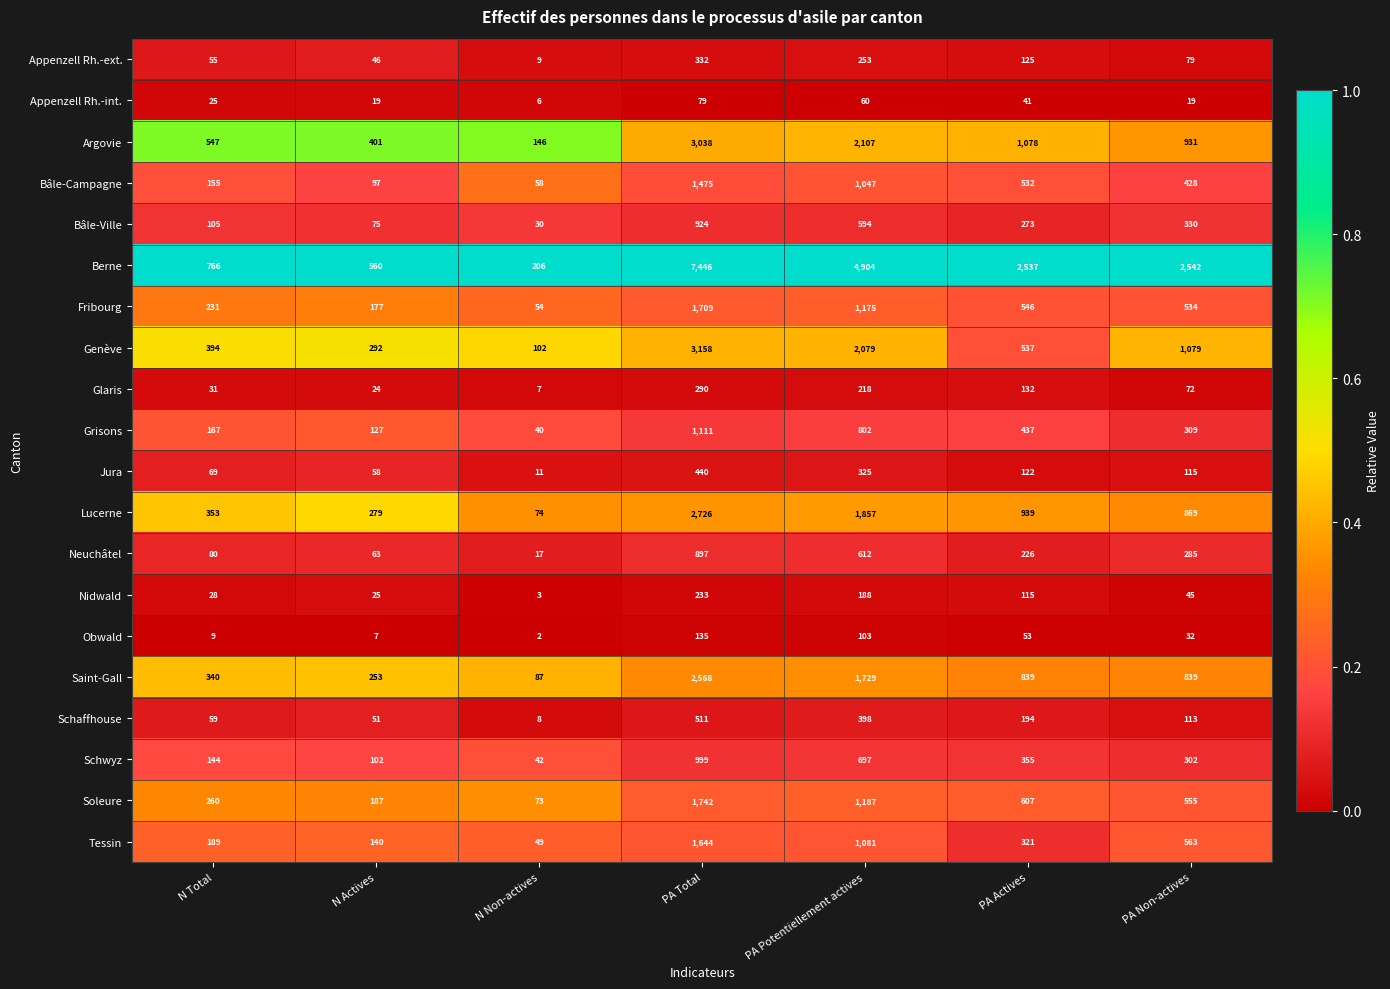

How many categories are shown in the chart?

7